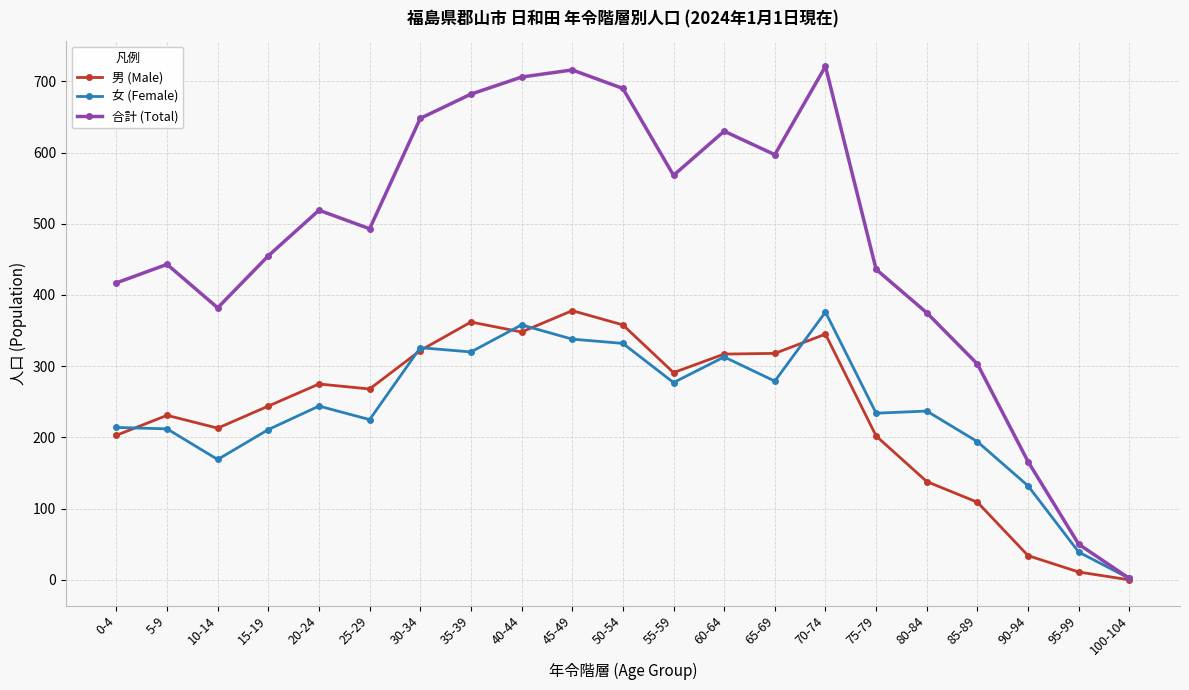

Where is 合計 (Total) nearest to the value 361?

80-84